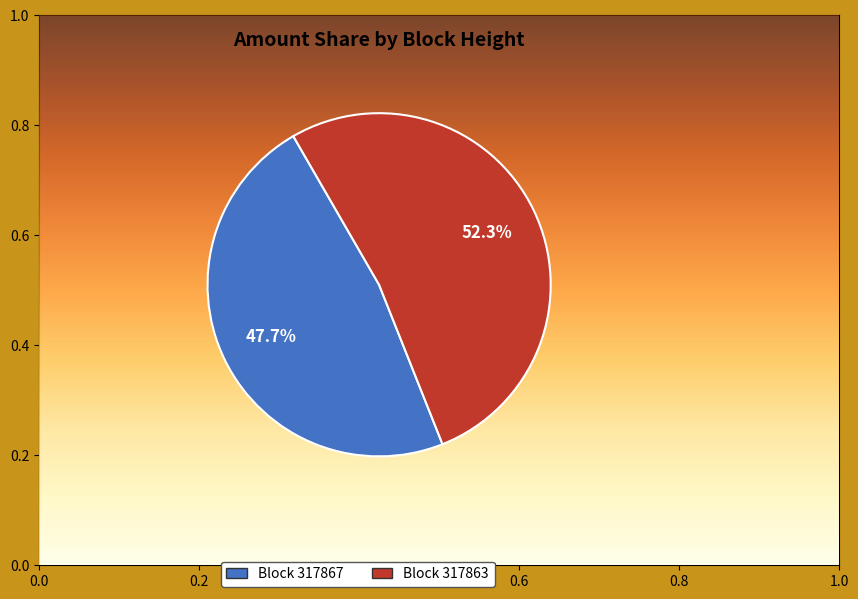

Does 317863 account for over 50% of the chart?

Yes